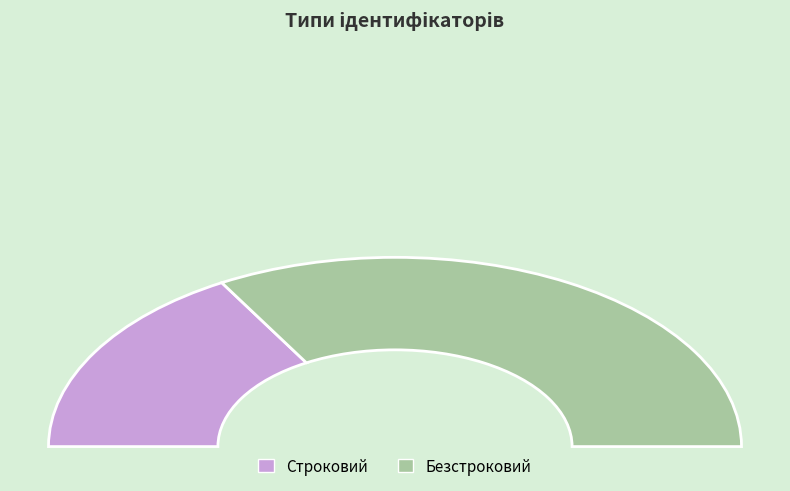

Which category has the biggest portion of the pie?

Безстроковий